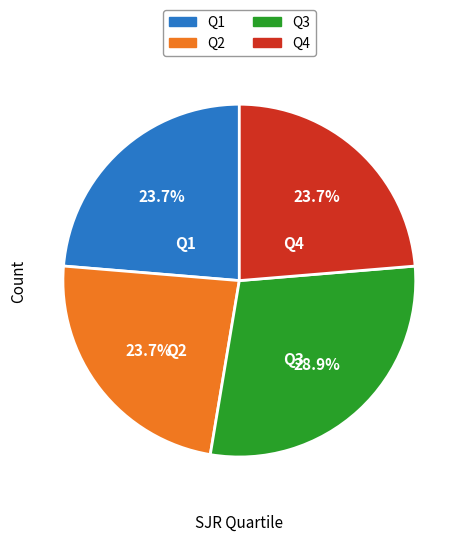

What is the largest slice in the pie chart?

Q3